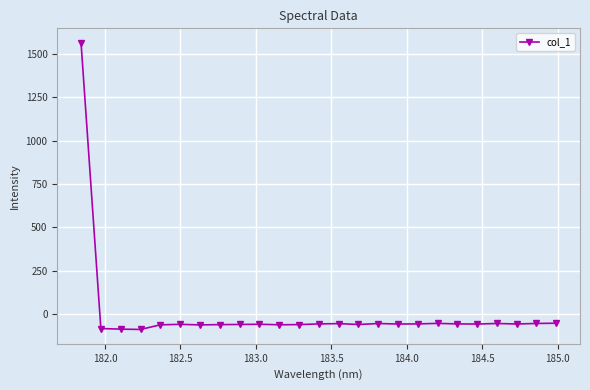

What is the value of the 10th point from the left?

-59.1